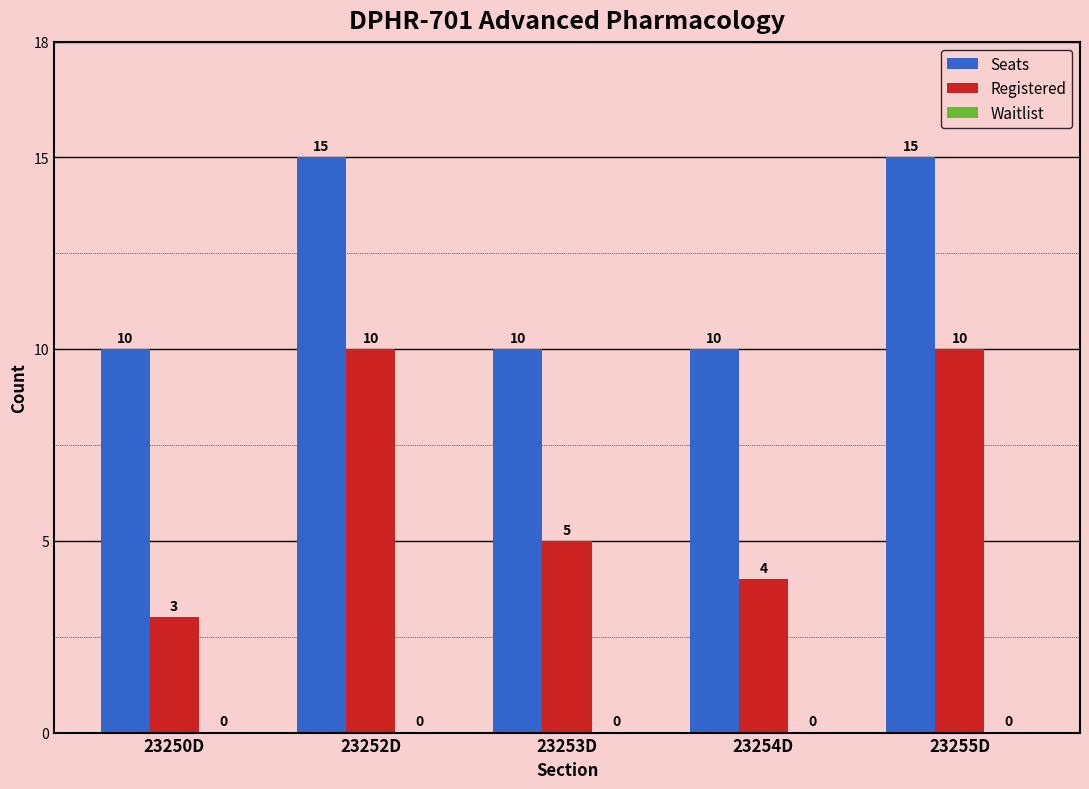

How many bars are there in total?

10